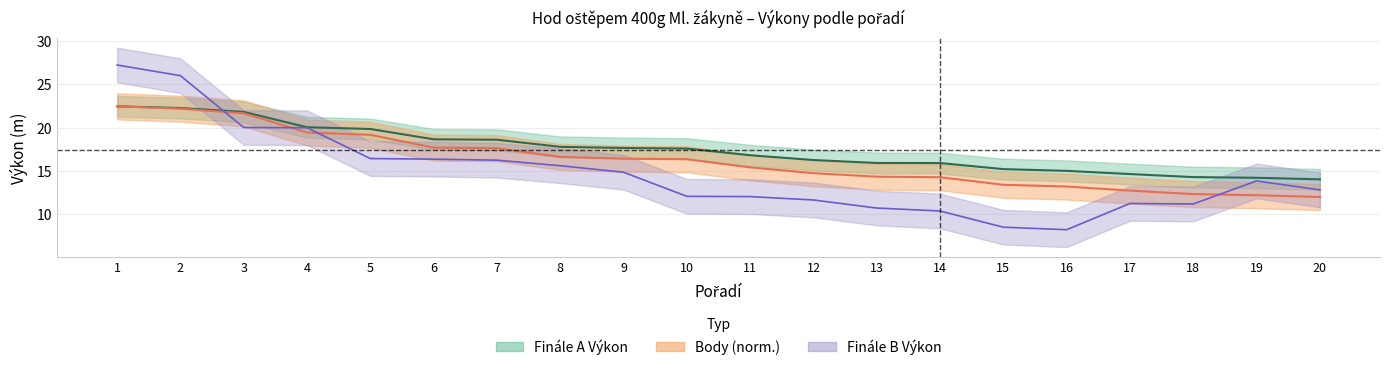

Reading left to right, extract all data points from this chart.

Výkon: 1=22.4	2=22.3	3=21.8	4=20.0	5=19.8	6=18.6	7=18.6	8=17.8	9=17.6	10=17.6	11=16.8	12=16.3	13=15.9	14=15.9	15=15.2	16=15.0	17=14.6	18=14.3	19=14.2	20=14.0
Body: 1=22.4	2=22.2	3=21.6	4=19.4	5=19.2	6=17.7	7=17.6	8=16.6	9=16.4	10=16.4	11=15.4	12=14.7	13=14.3	14=14.3	15=13.4	16=13.2	17=12.7	18=12.3	19=12.2	20=12.0
Výkon_B: 1=27.2	2=26.0	3=20.0	4=20.0	5=16.4	6=16.4	7=16.2	8=15.6	9=14.8	10=12.1	11=12.0	12=11.7	13=10.7	14=10.4	15=8.5	16=8.2	17=11.2	18=11.2	19=13.8	20=12.8